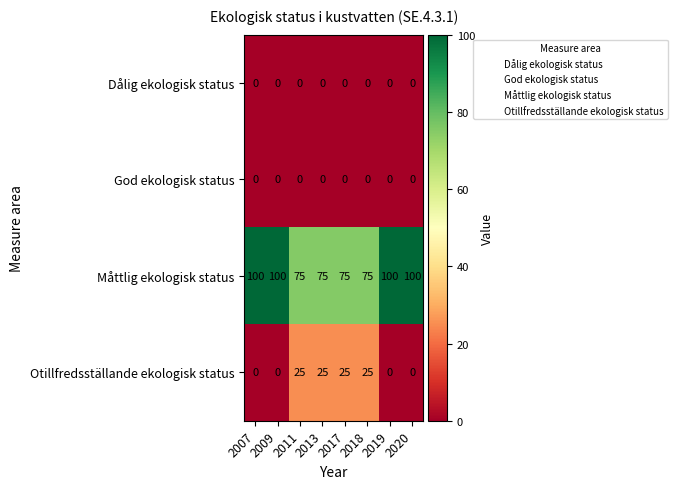

True or false: Otillfredsställande ekologisk status has a value of 0 at 2020.

True